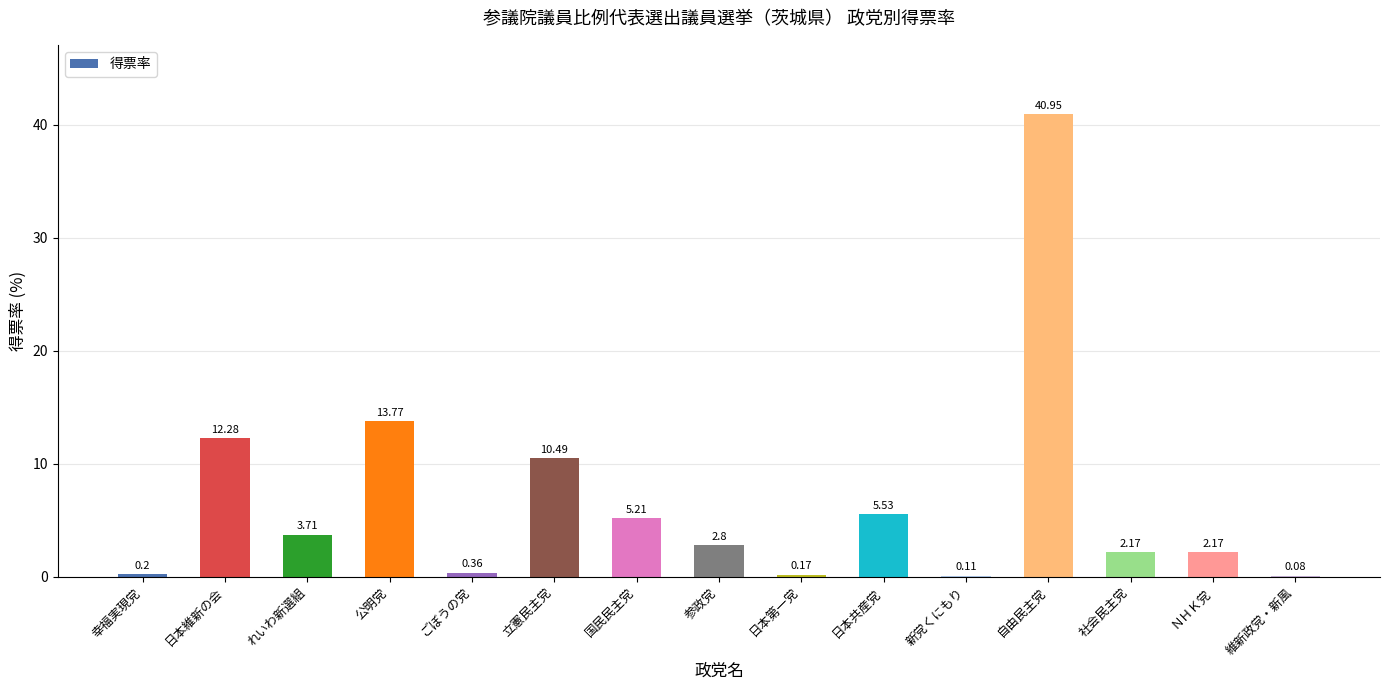

What is the change in value from 立憲民主党 to 社会民主党?

-8.3